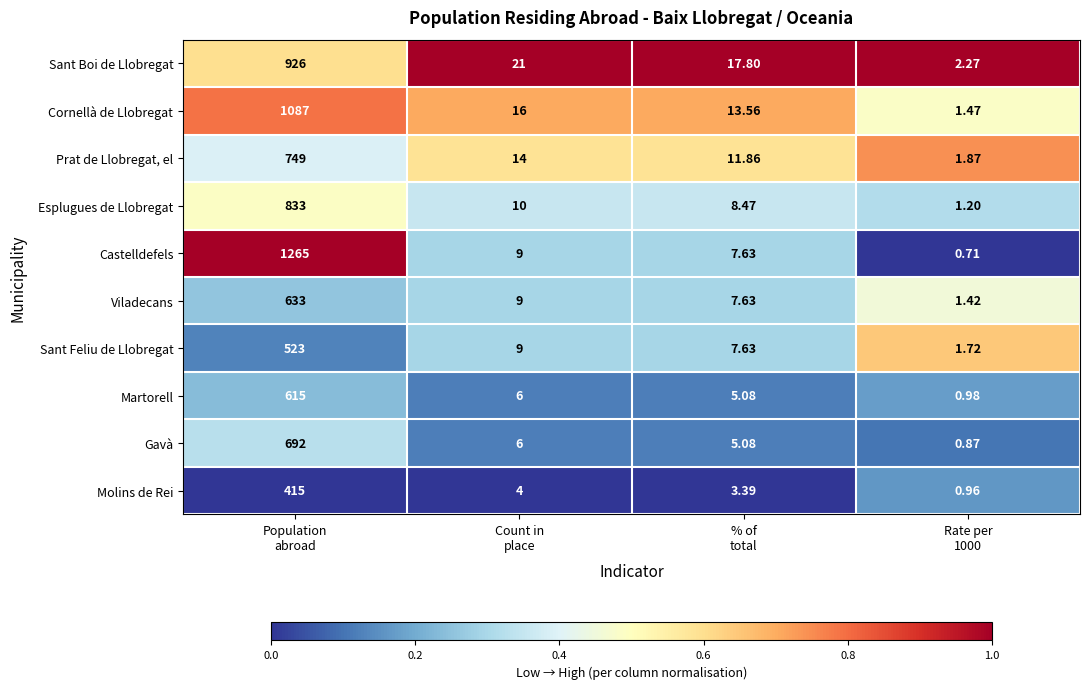

Which series has the widest spread of values?

Castelldefels